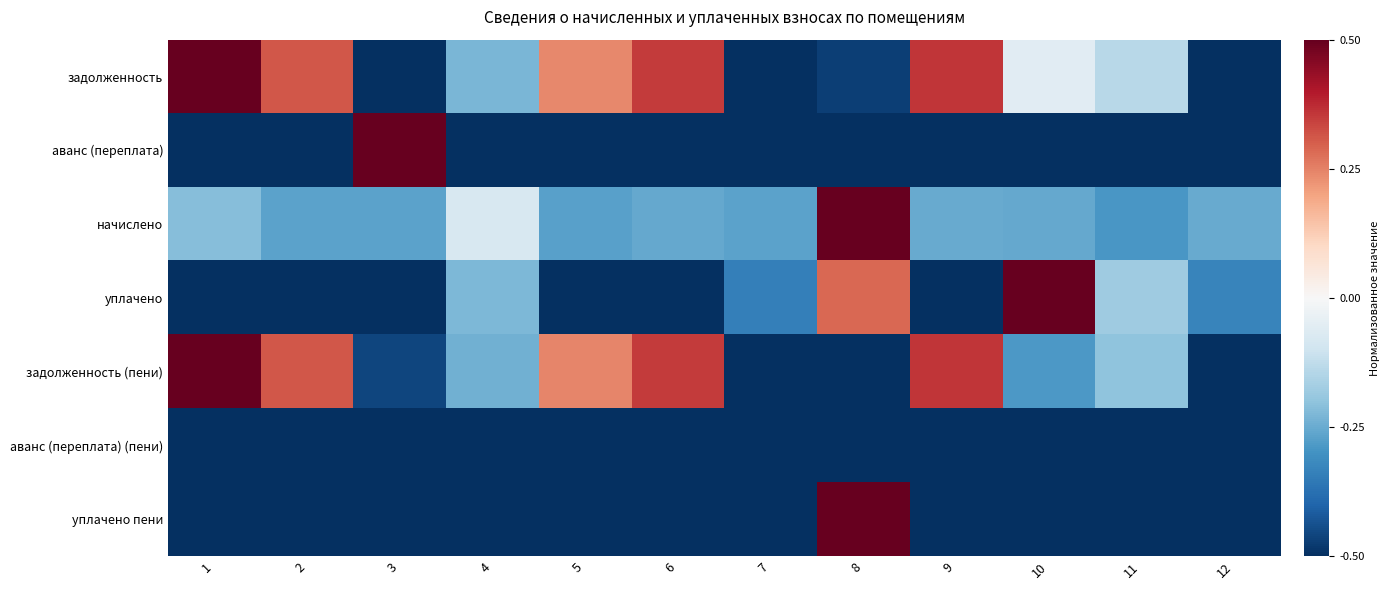

What is the maximum value shown in the chart?

0.5